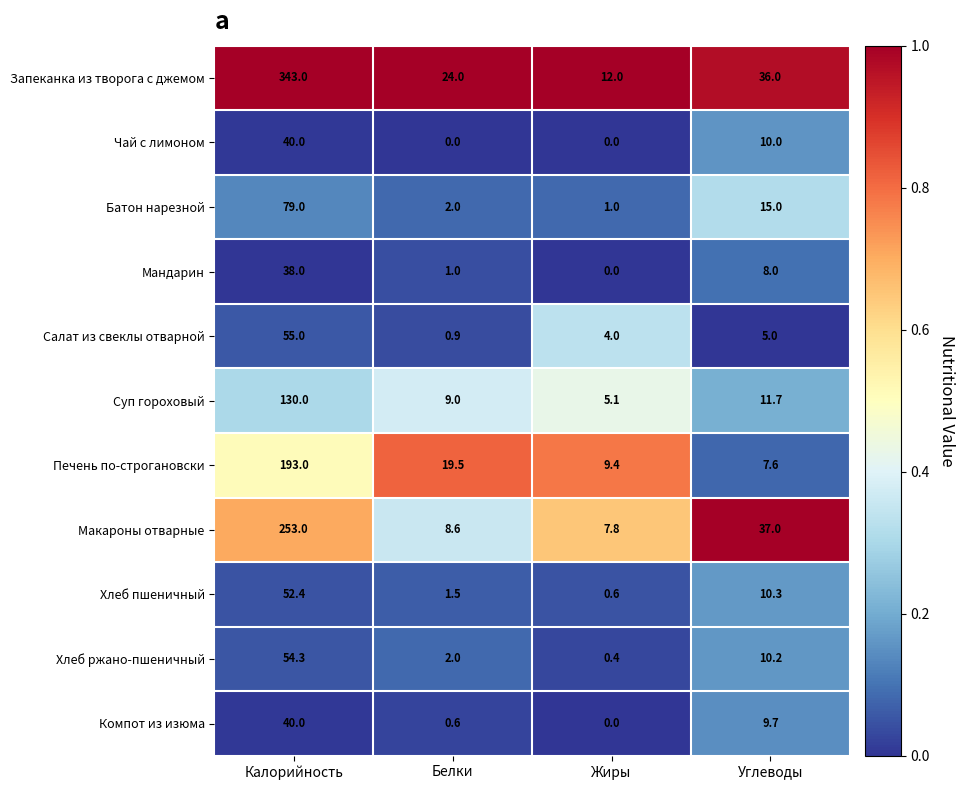

How many categories are shown in the chart?

4